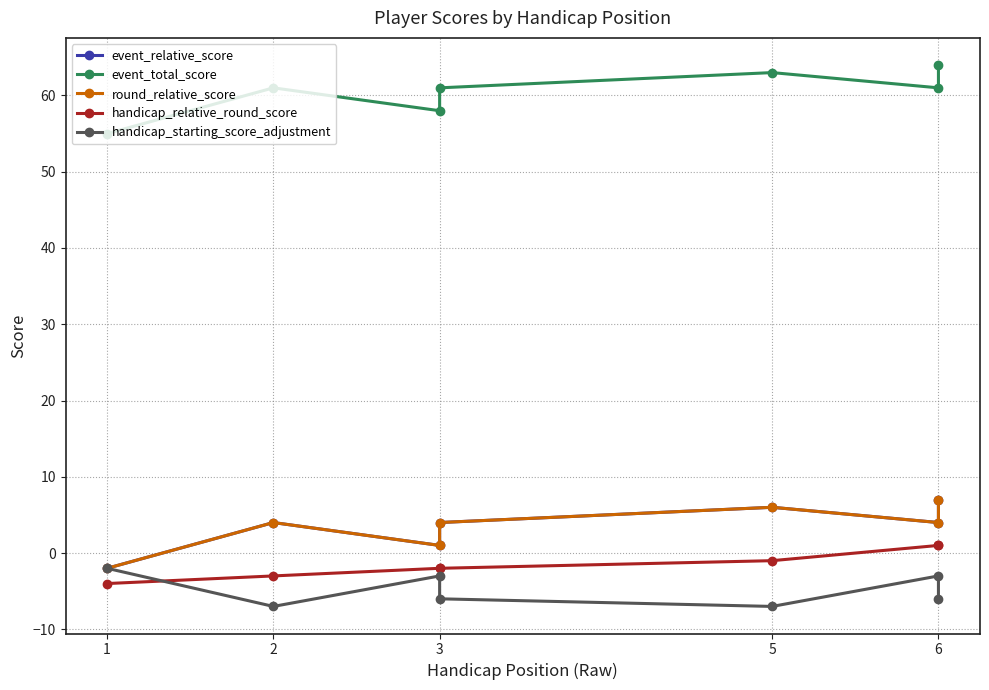

What is the value of the event_total_score point at the 6th from the left?

61